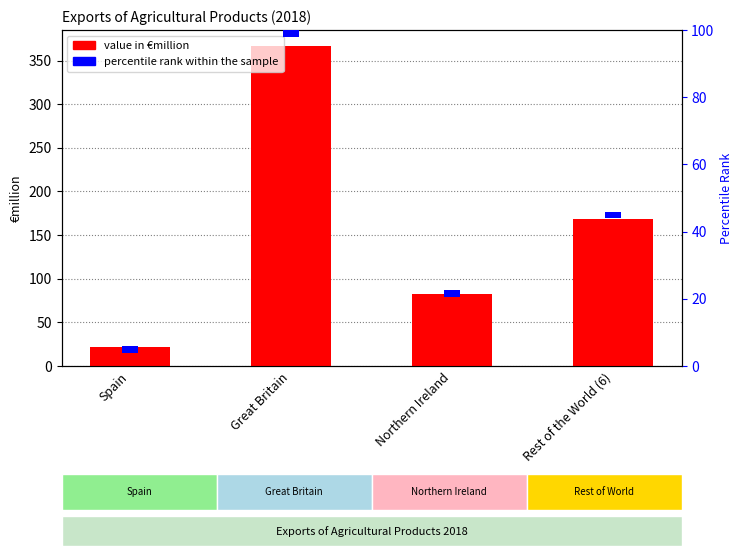

What are all the series names shown in the legend?

VALUE (€million), percentile rank within the sample